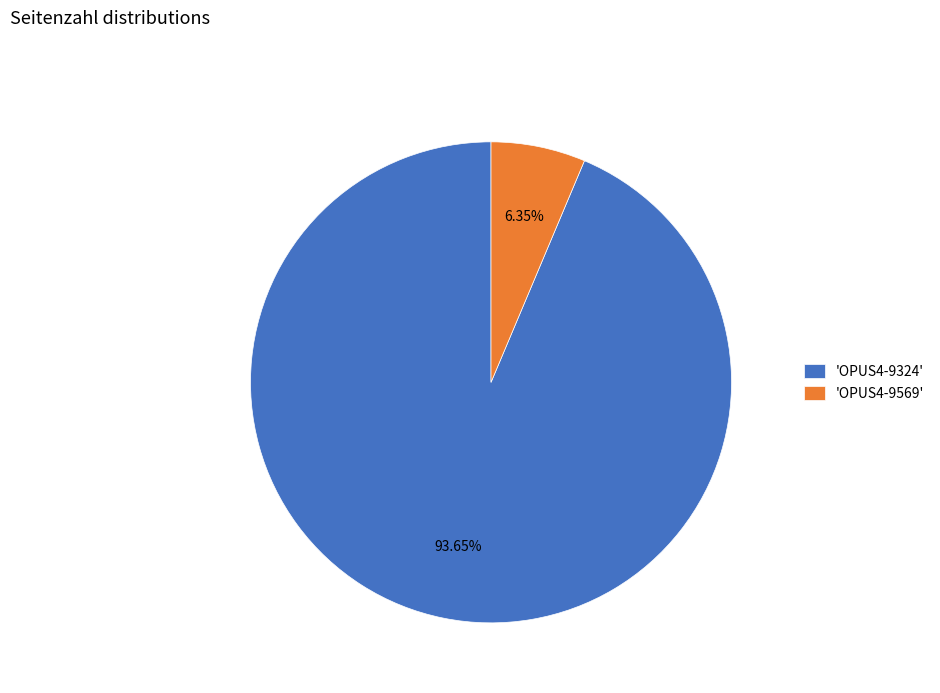

Which category has the smallest portion of the pie?

'OPUS4-9569'